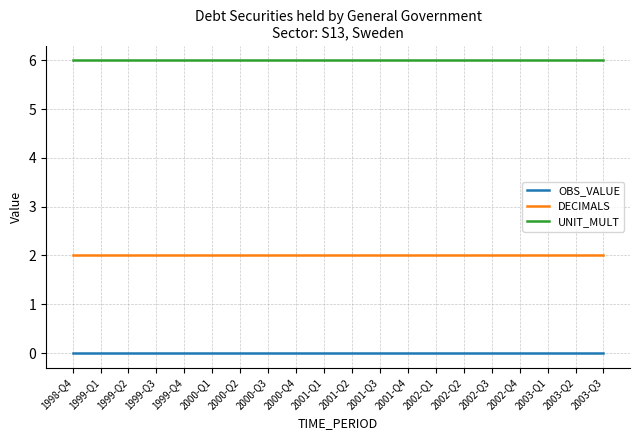

What is the maximum value shown in the chart?

6